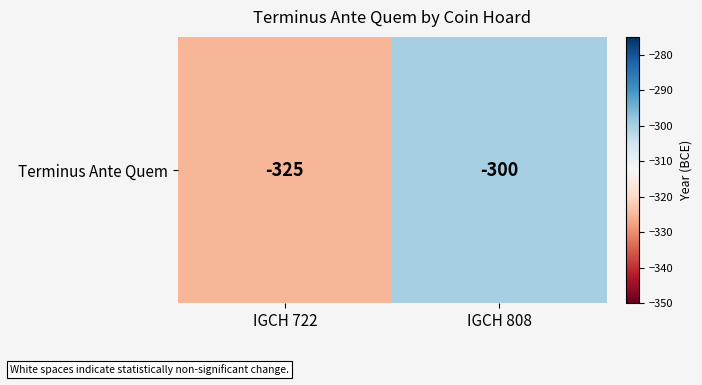

Read the value at IGCH 808.

-300